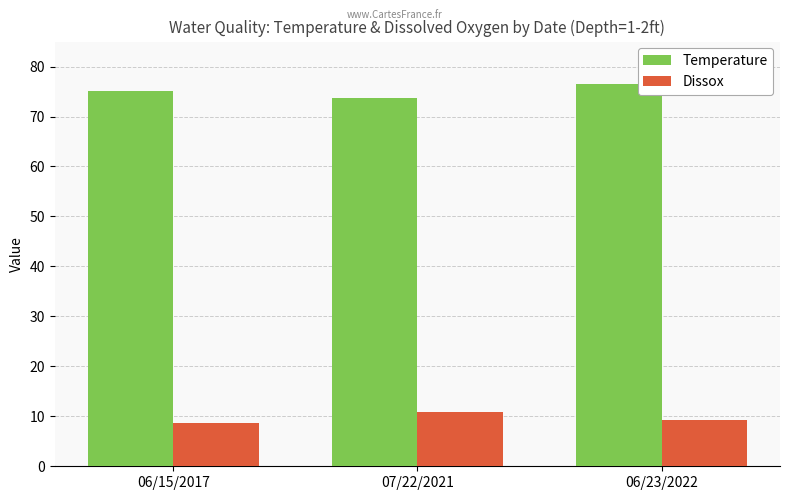

Reading left to right, what are all the values shown in this chart?

Temperature: 75.1	73.7	76.5
Dissox: 8.8	10.8	9.2